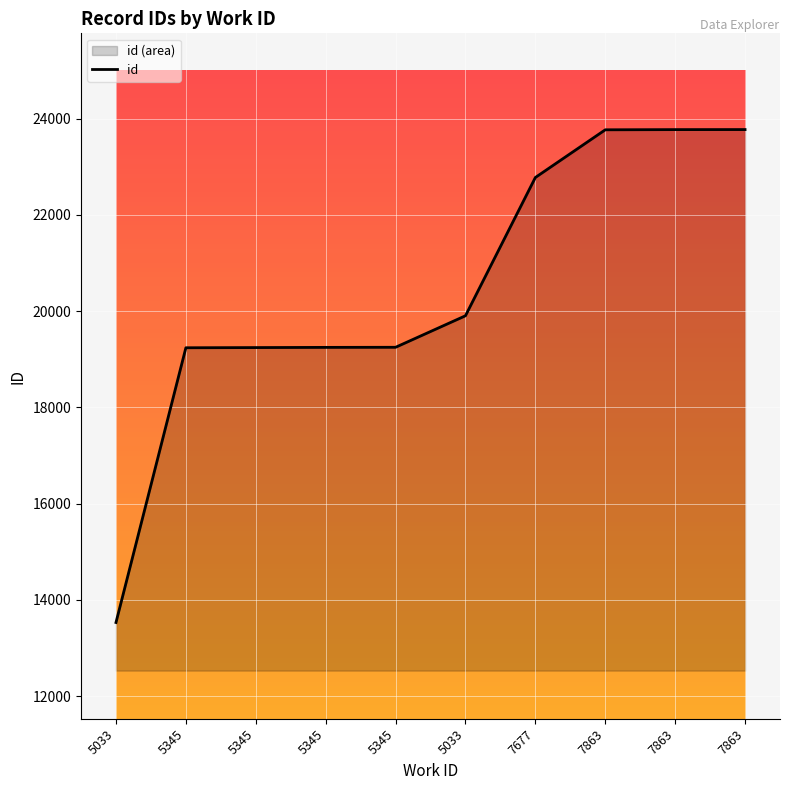

Read the value at 7677.

22777